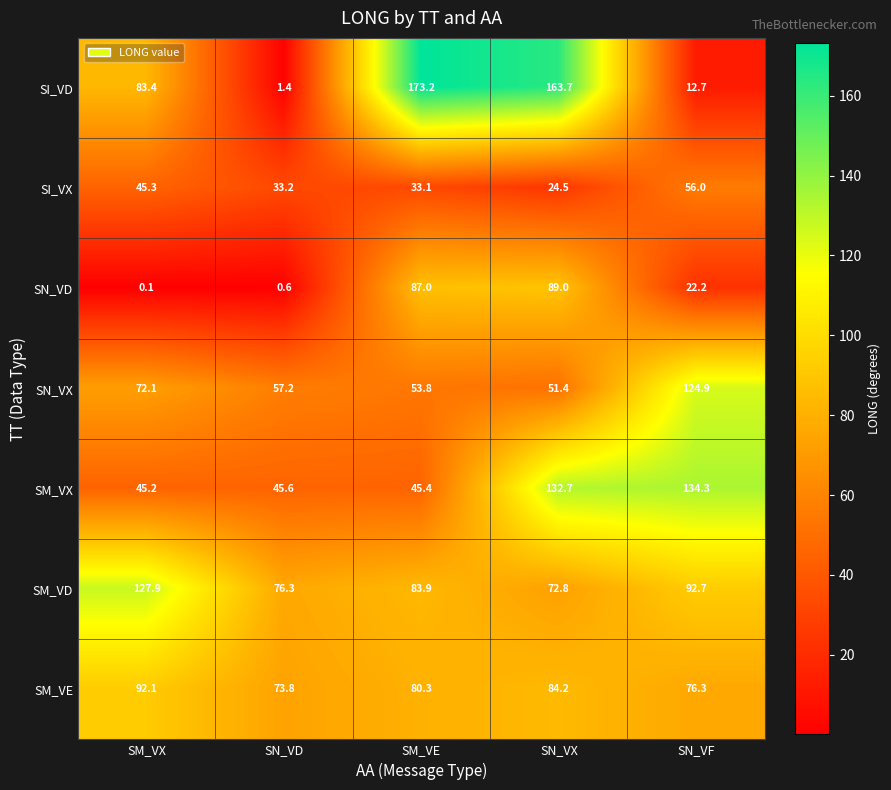

How many data points in SM_VD are above 83?

3